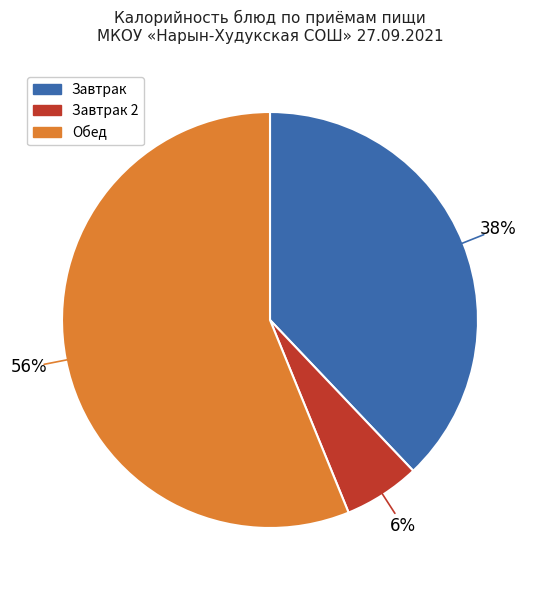

To the nearest percent, what is the average slice percentage?

33%